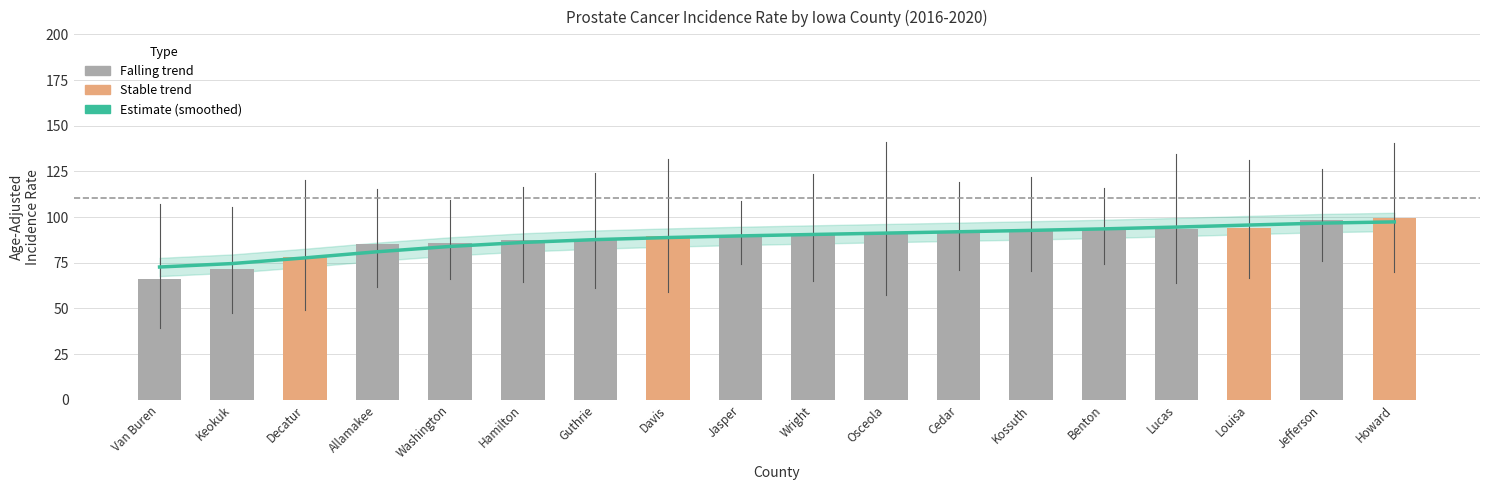

Rank the categories by value from lowest to highest.

Van Buren, Keokuk, Decatur, Allamakee, Washington, Hamilton, Guthrie, Davis, Jasper, Wright, Osceola, Cedar, Kossuth, Benton, Lucas, Louisa, Jefferson, Howard